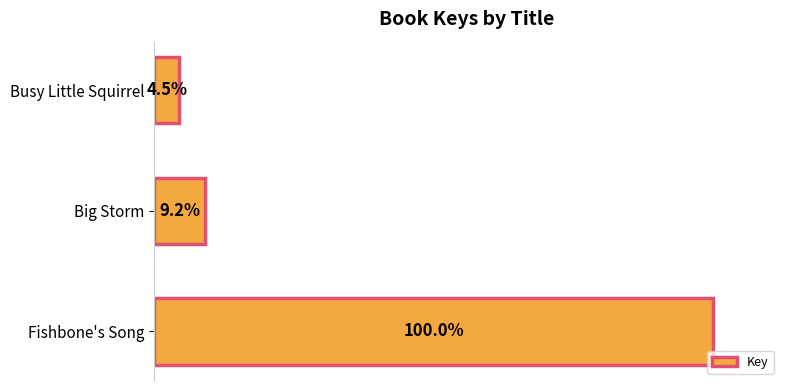

How many bars are there in total?

3